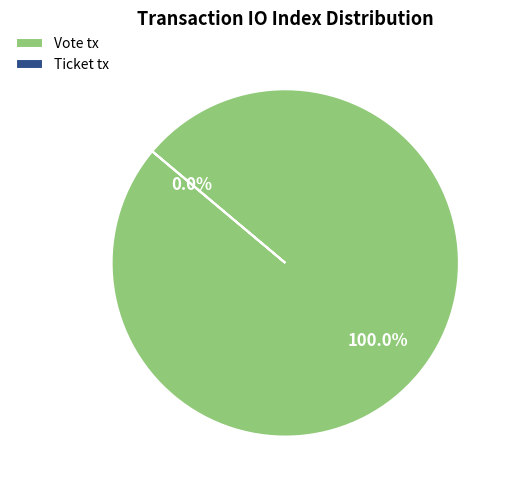

Between Ticket tx and Vote tx, which is larger?

Vote tx